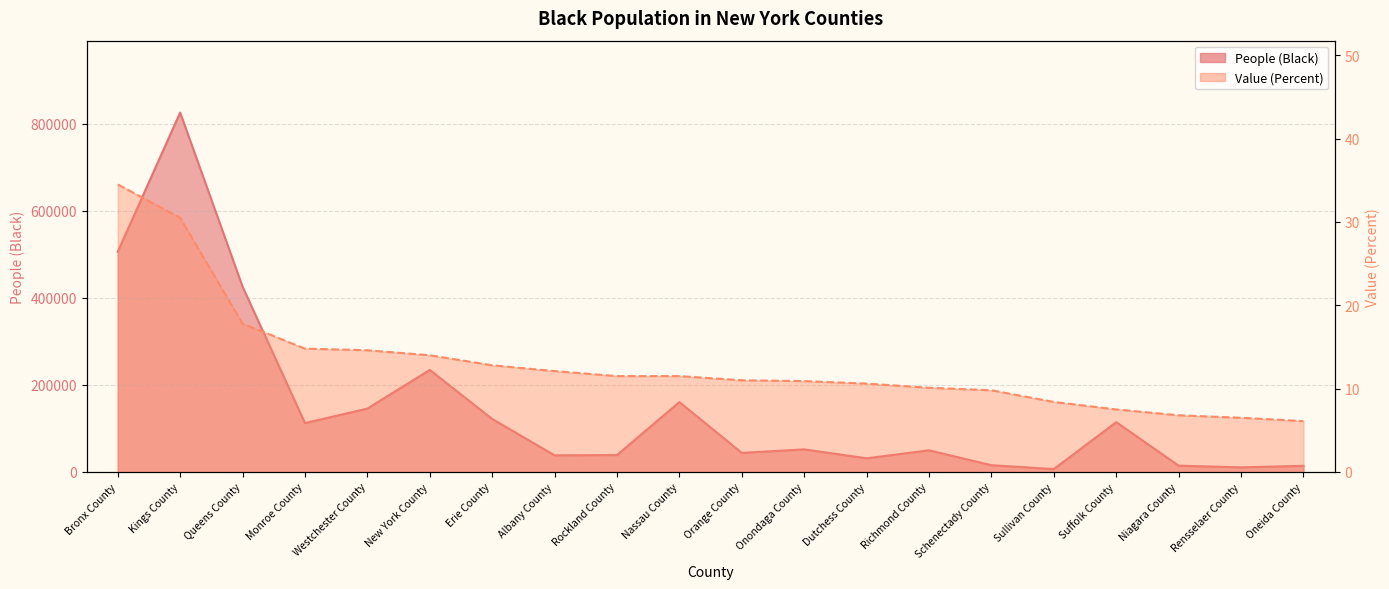

What is the label of the 17th point from the left?

Suffolk County